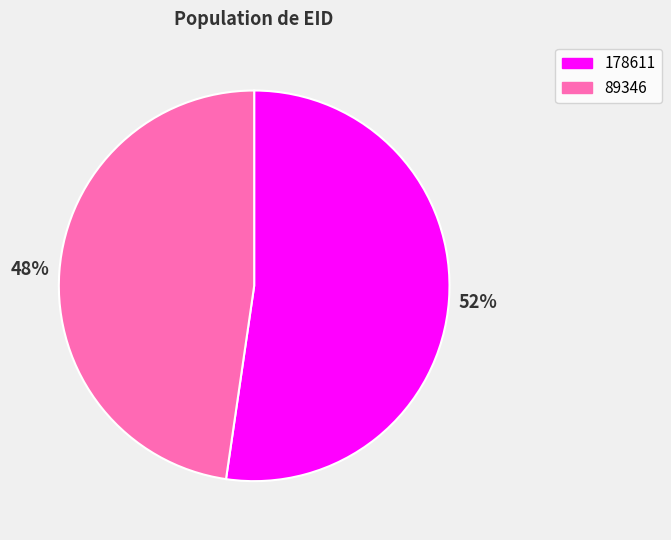

Which slice represents more than half of the pie?

178611